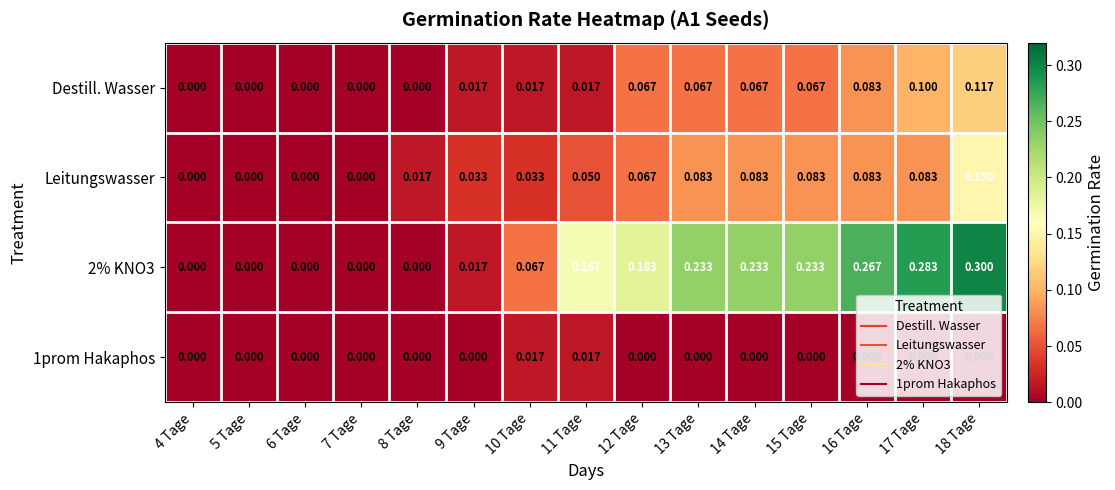

How many categories are shown in the chart?

15